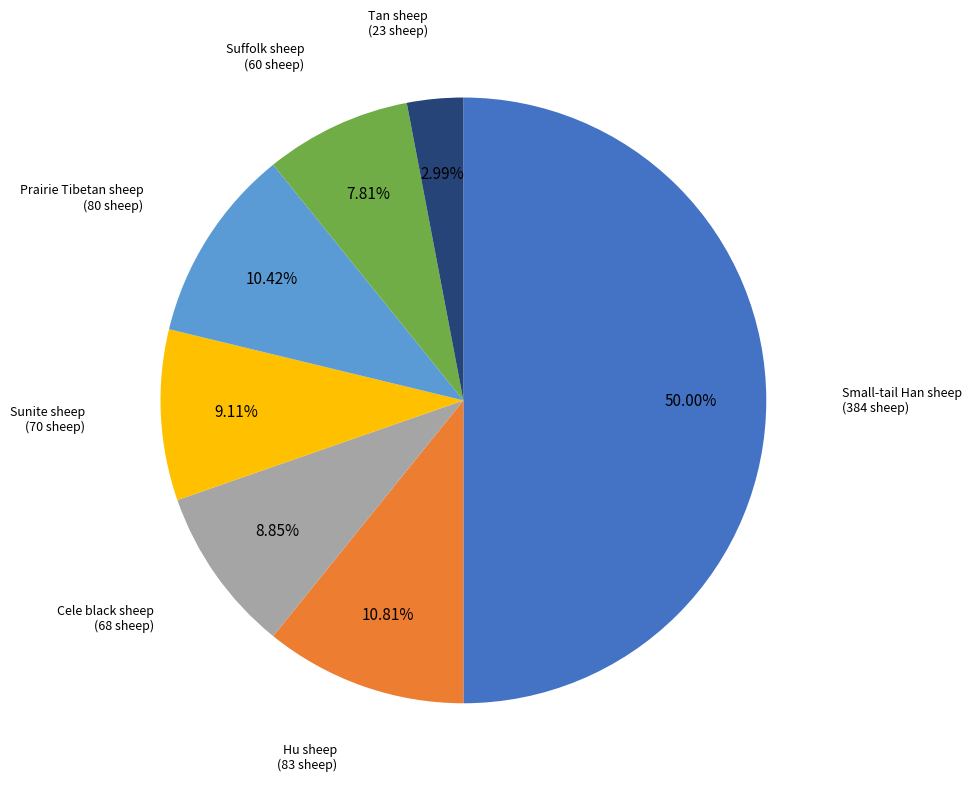

To the nearest percent, what is the difference between the largest and smallest slice percentages?

47%